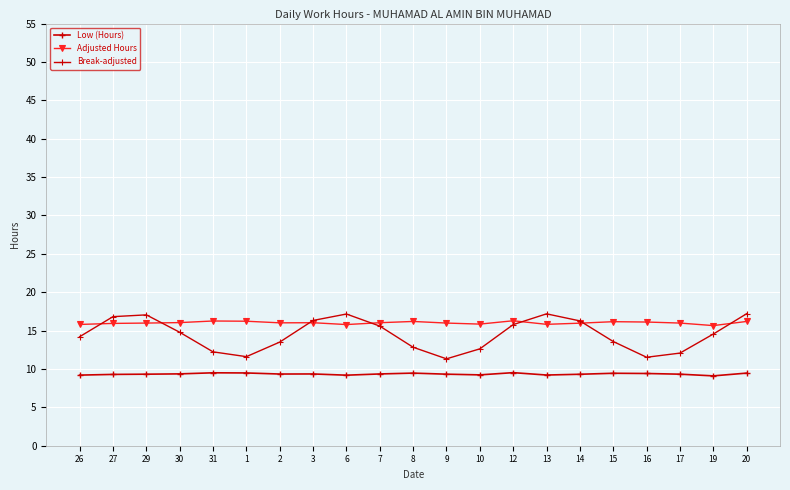

What is the sum of the Break-adjusted values at 30 and 12?

30.6